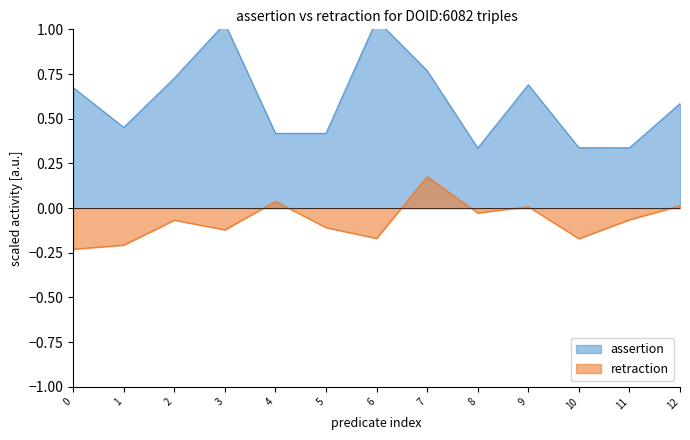

The retraction series shows 0.0 at 12. True or false?

True